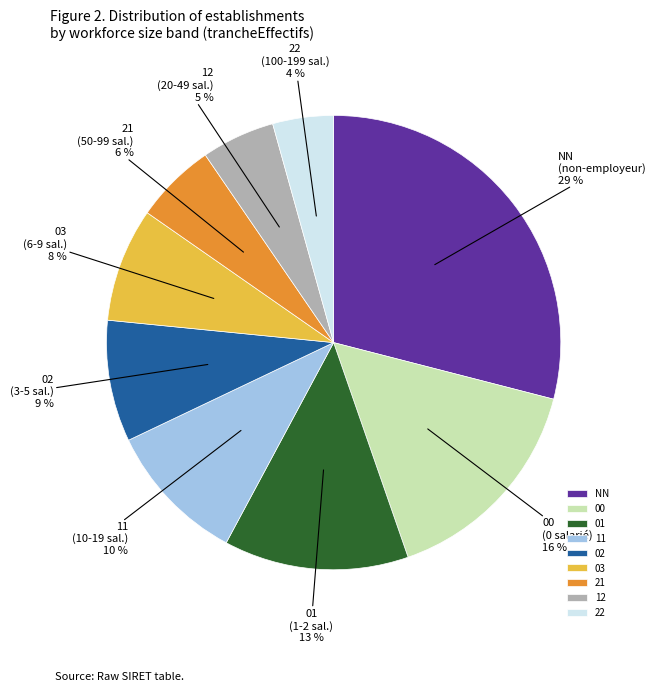

True or false: 01 accounts for 6% of the total.

False